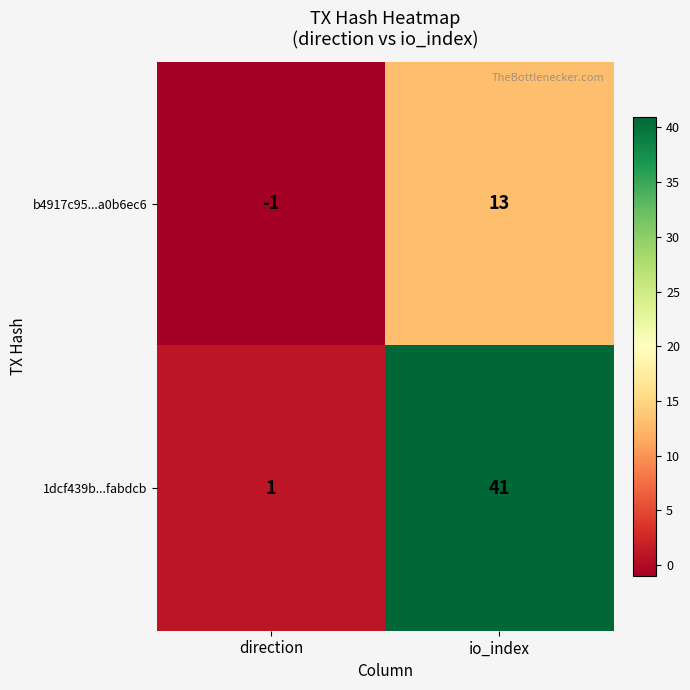

True or false: 1dcf439b...fabdcb has a value of 1 at direction.

True